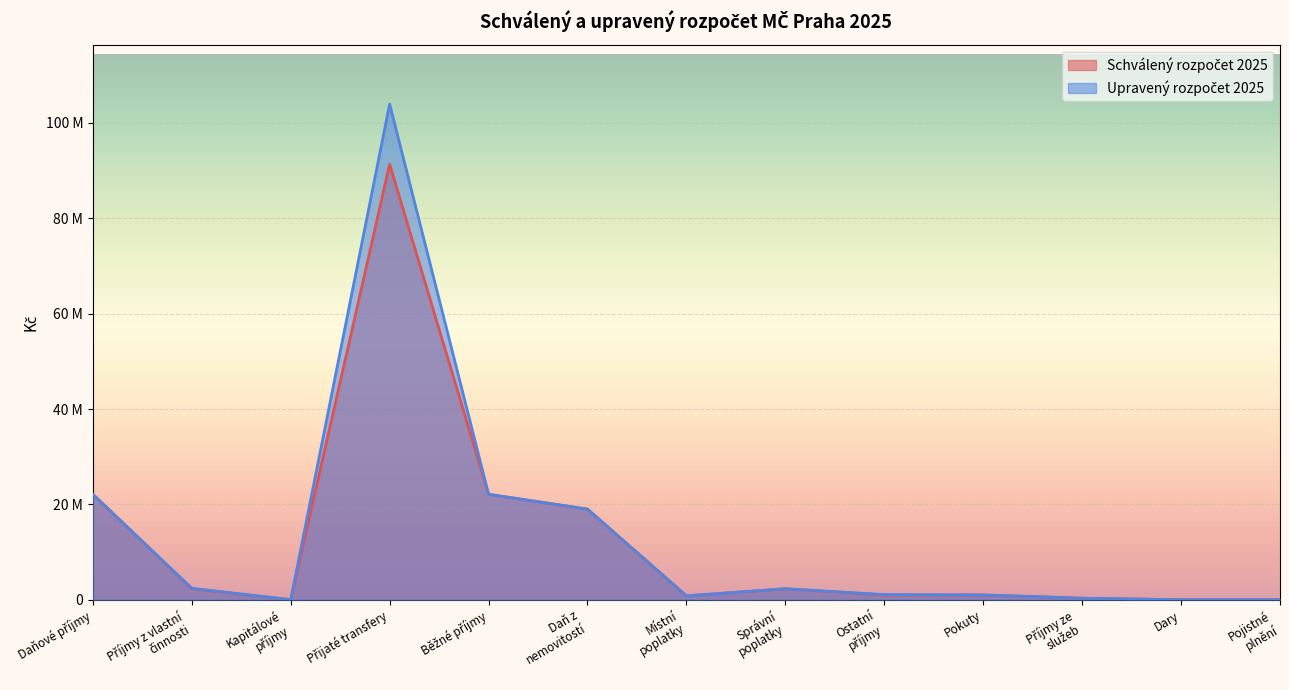

The Schválený rozpočet 2025 series shows 435859 at Ostatní
příjmy. True or false?

False